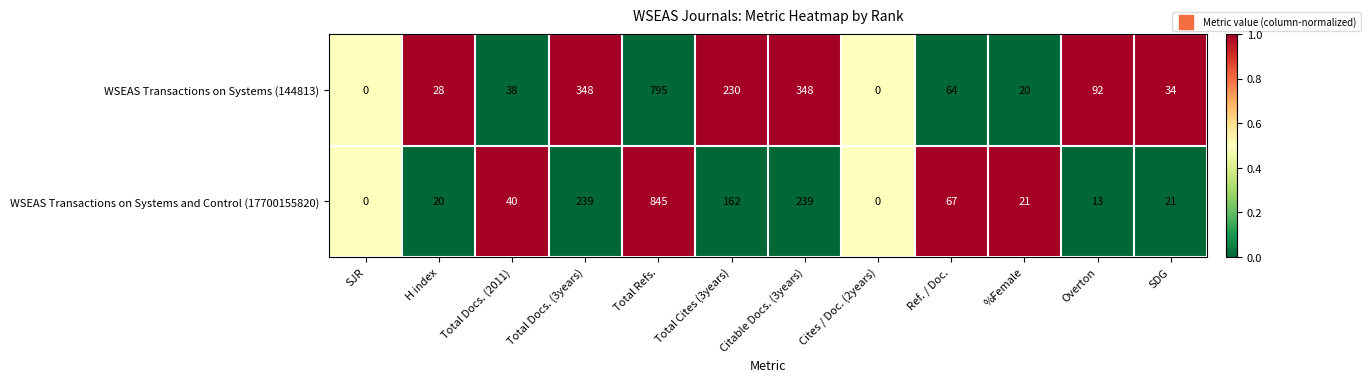

Rank the series at Overton from highest to lowest value.

WSEAS Transactions on Systems (144813), WSEAS Transactions on Systems and Control (17700155820)